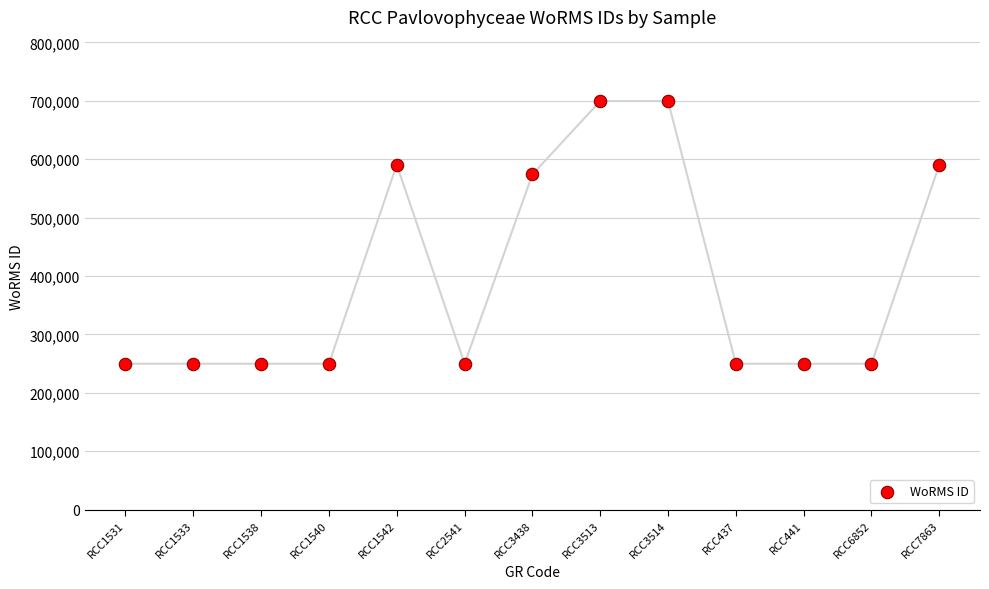

What is the range of Y values (max minus min)?

449889